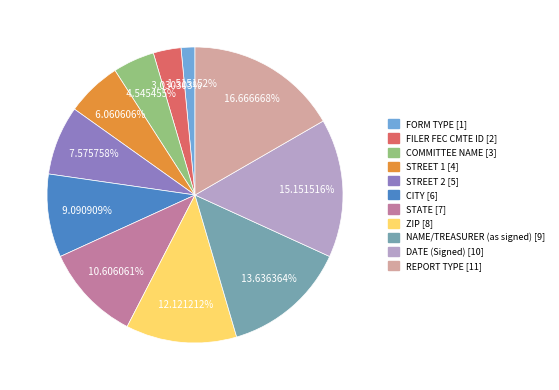

Does FORM TYPE account for over 50% of the chart?

No